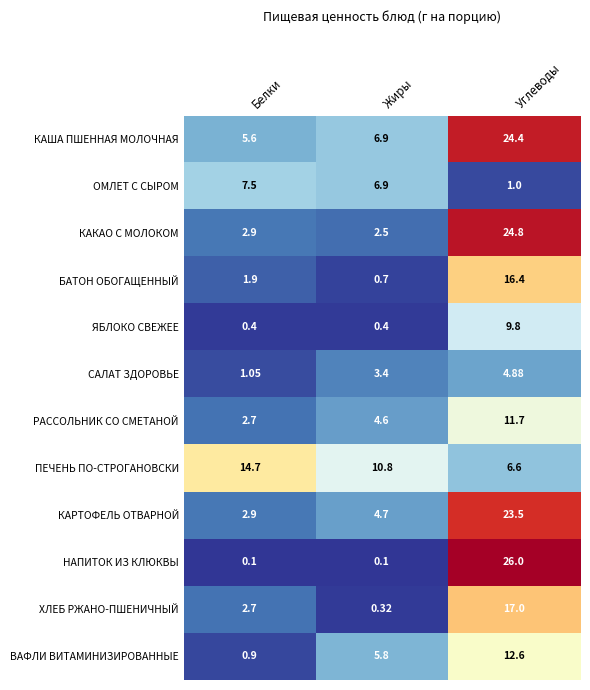

At which label is КАША ПШЕННАЯ МОЛОЧНАЯ closest to 15?

Жиры